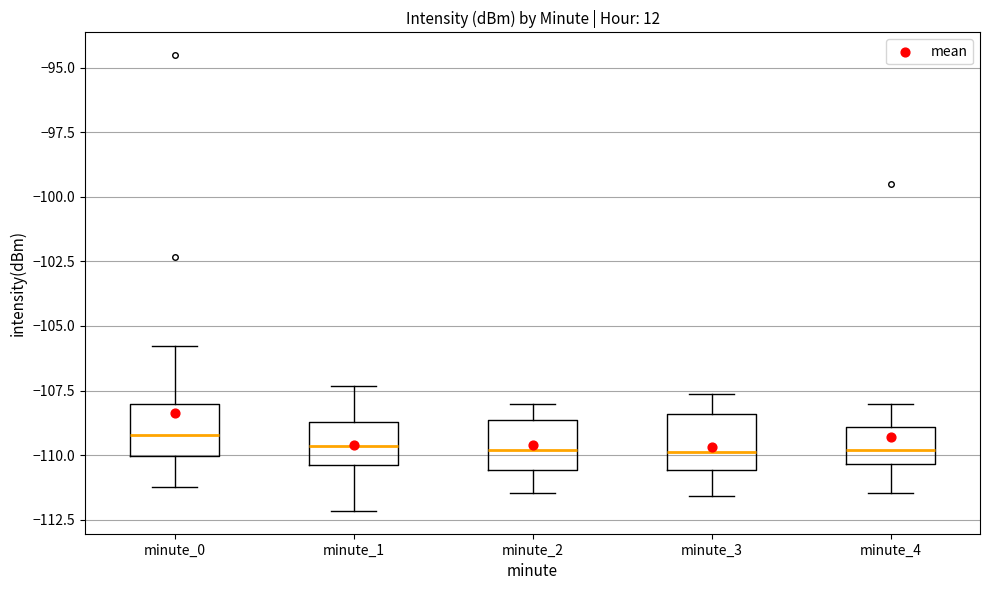

Reading left to right, transcribe this box plot: for each box, give where its median line is, the range the box spans, and where its two whiskers end, as read against the y-axis. The values are not printed on the chart, so give them approximately, as read against the axis.

minute_0: median -109.0, box -110.0 to -108.0, whiskers -111.0 to -106.0
minute_1: median -109.5, box -110.5 to -108.5, whiskers -112.0 to -107.5
minute_2: median -110.0, box -110.5 to -108.5, whiskers -111.5 to -108.0
minute_3: median -110.0, box -110.5 to -108.5, whiskers -111.5 to -107.5
minute_4: median -110.0, box -110.5 to -109.0, whiskers -111.5 to -108.0